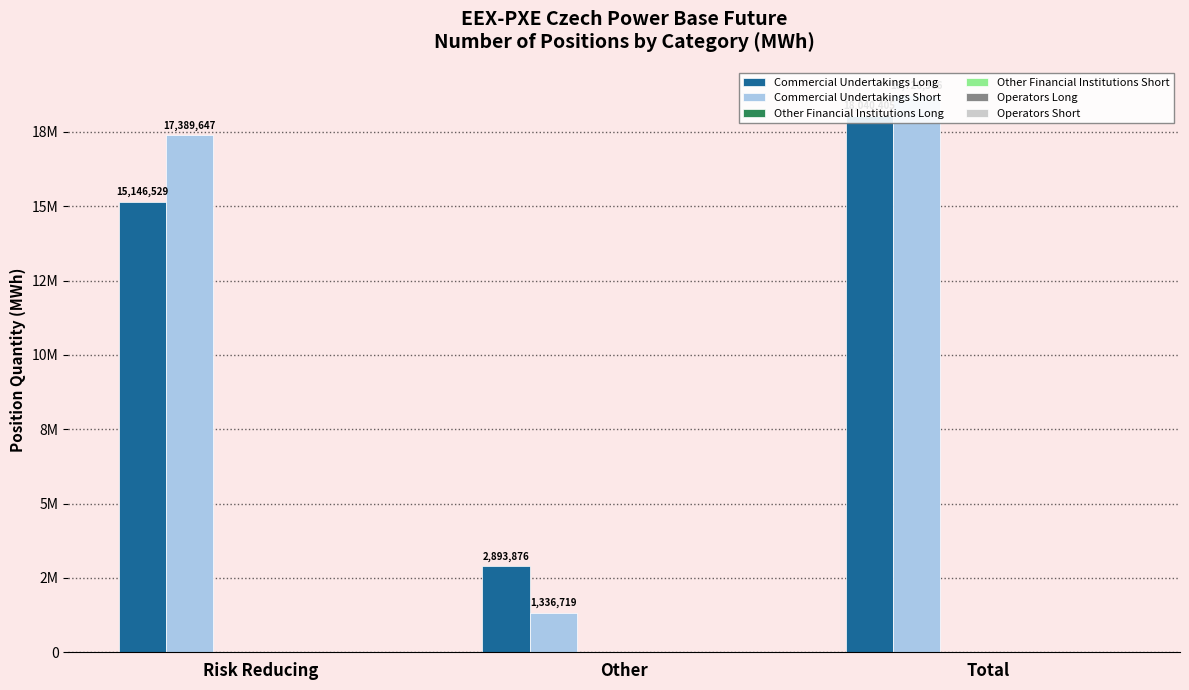

Which series changed the most between Risk Reducing and Total?

Commercial Undertakings Long